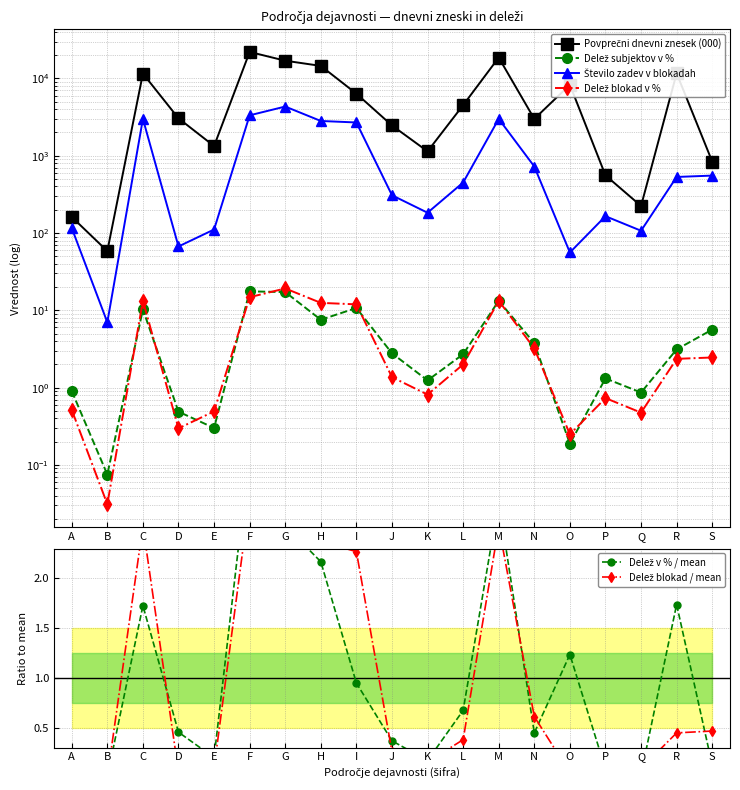

Reading left to right, what are all the values shown in this chart?

Povprečni dnevni znesek (000): A=161.3	B=58.4	C=11547.6	D=3043.7	E=1332.4	F=21980.7	G=16930.9	H=14505.3	I=6345.6	J=2460.6	K=1138.0	L=4507.8	M=18589.5	N=2992.1	O=8266.8	P=557.1	Q=223.7	R=11627.5	S=839.4
Delež subjektov v %: A=0.9	B=0.1	C=10.3	D=0.5	E=0.3	F=17.6	G=17.2	H=7.6	I=10.7	J=2.8	K=1.2	L=2.7	M=13.3	N=3.8	O=0.2	P=1.3	Q=0.9	R=3.1	S=5.6
Število zadev v blokadah: A=116.0	B=7.0	C=2997.0	D=67.0	E=111.0	F=3329.0	G=4323.0	H=2813.0	I=2690.0	J=308.0	K=183.0	L=450.0	M=2992.0	N=725.0	O=56.0	P=165.0	Q=107.0	R=531.0	S=553.0
Delež blokad v %: A=0.5	B=0.0	C=13.3	D=0.3	E=0.5	F=14.8	G=19.2	H=12.5	I=11.9	J=1.4	K=0.8	L=2.0	M=13.3	N=3.2	O=0.2	P=0.7	Q=0.5	R=2.4	S=2.5
Delež v % / mean: A=0.0	B=0.0	C=1.7	D=0.5	E=0.2	F=3.3	G=2.5	H=2.2	I=0.9	J=0.4	K=0.2	L=0.7	M=2.8	N=0.4	O=1.2	P=0.1	Q=0.0	R=1.7	S=0.1
Delež blokad / mean: A=0.1	B=0.0	C=2.5	D=0.1	E=0.1	F=2.8	G=3.6	H=2.4	I=2.3	J=0.3	K=0.2	L=0.4	M=2.5	N=0.6	O=0.0	P=0.1	Q=0.1	R=0.4	S=0.5